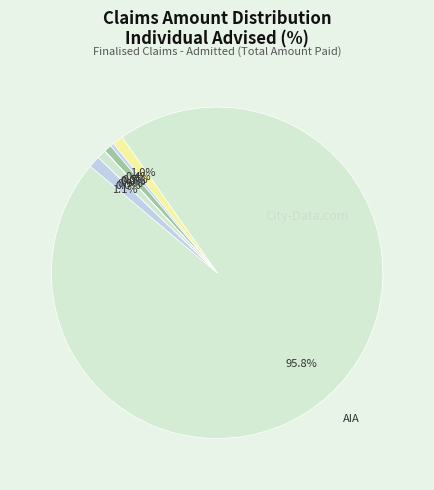

Does any single category account for the majority?

Yes